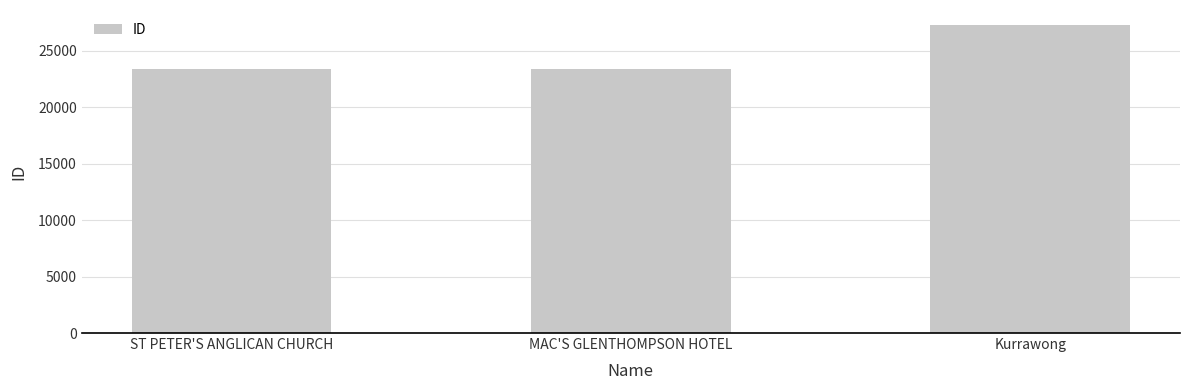

What is the difference between the maximum and second lowest values?

3844